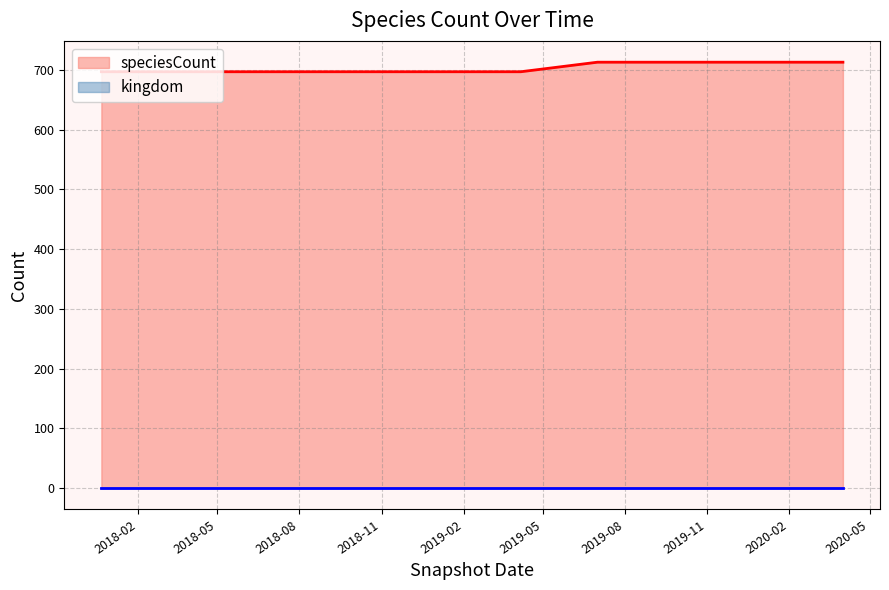

What is the label of the 9th point from the left?

2020-01-01